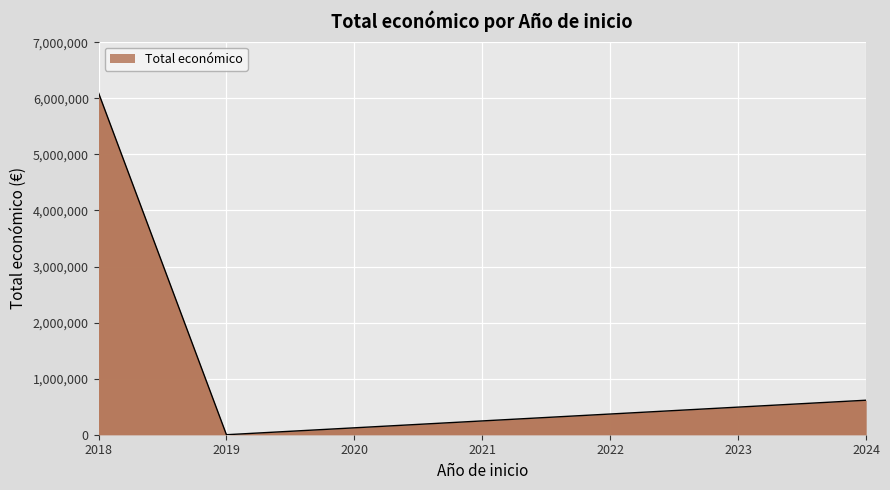

List the labels in order of value, largest first.

2018, 2024, 2019